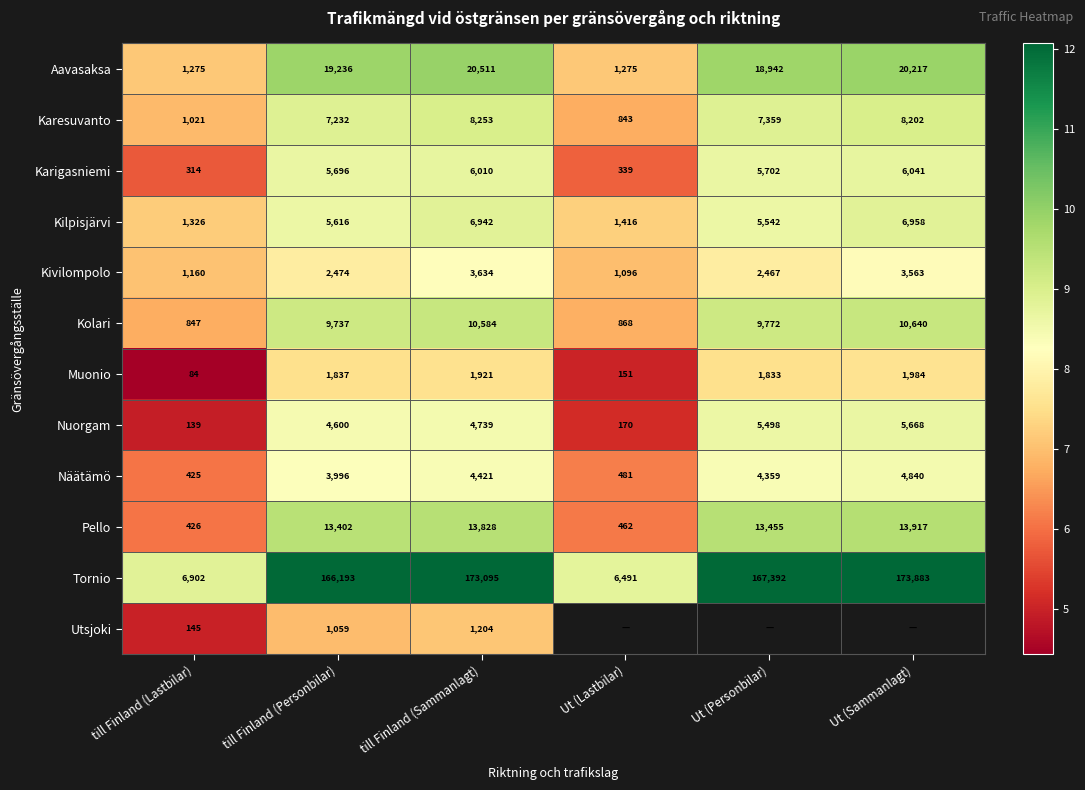

Rank the categories by Kilpisjärvi value from highest to lowest.

Ut (Sammanlagt), till Finland (Sammanlagt), till Finland (Personbilar), Ut (Personbilar), Ut (Lastbilar), till Finland (Lastbilar)